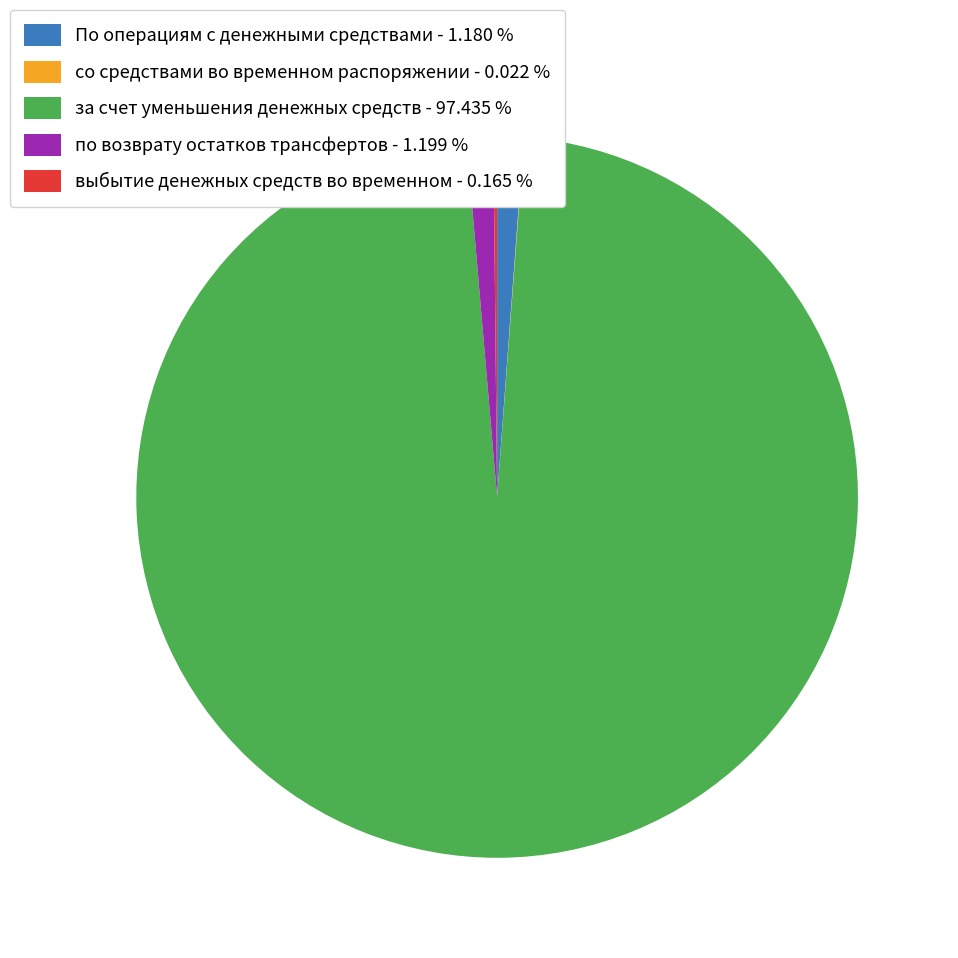

Is за счет уменьшения денежных средств - 97.435 % the majority of the pie?

Yes